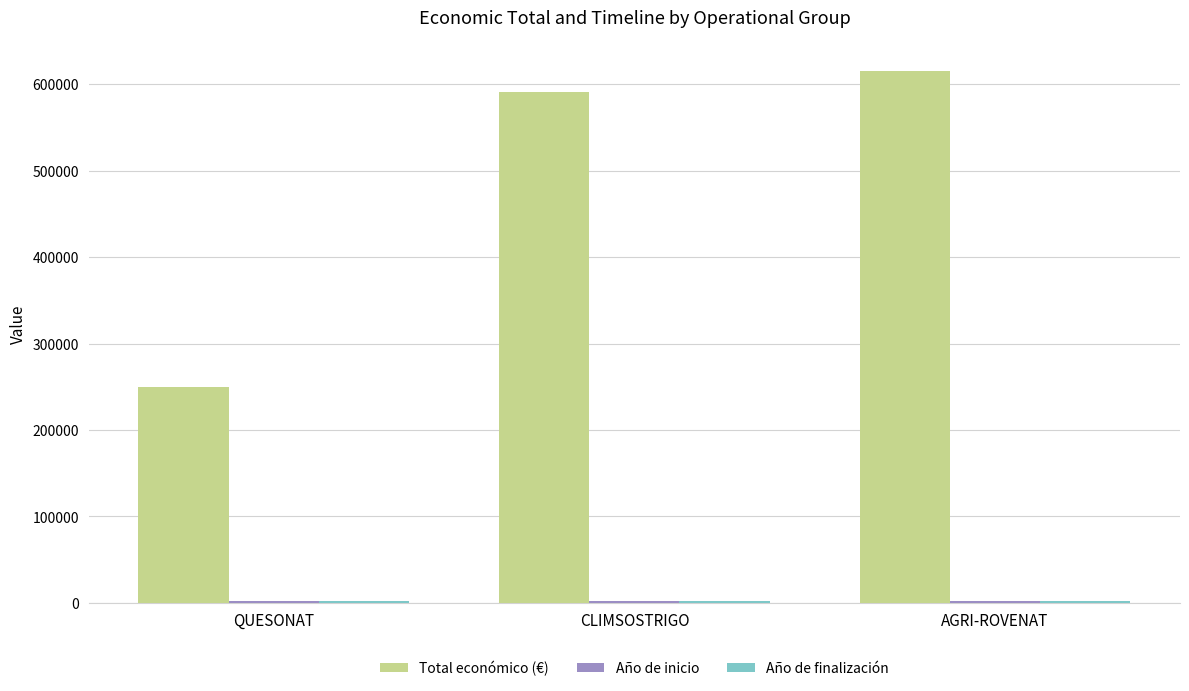

Which series changed the most between QUESONAT and AGRI-ROVENAT?

Total económico (€)